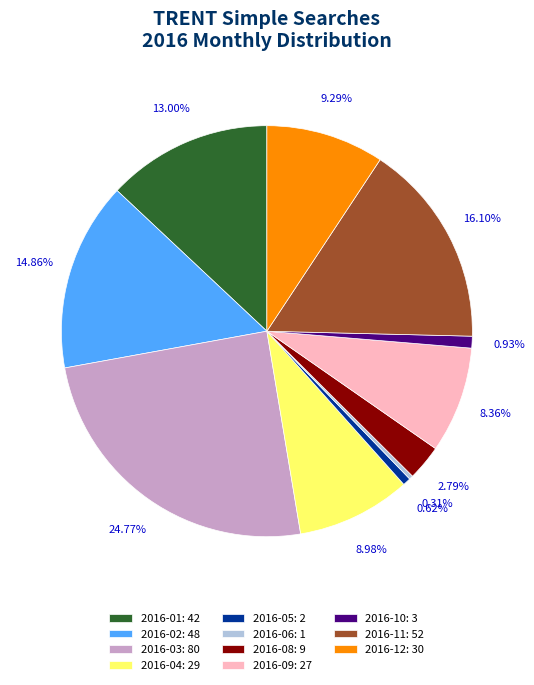

Is there a majority slice in this chart?

No